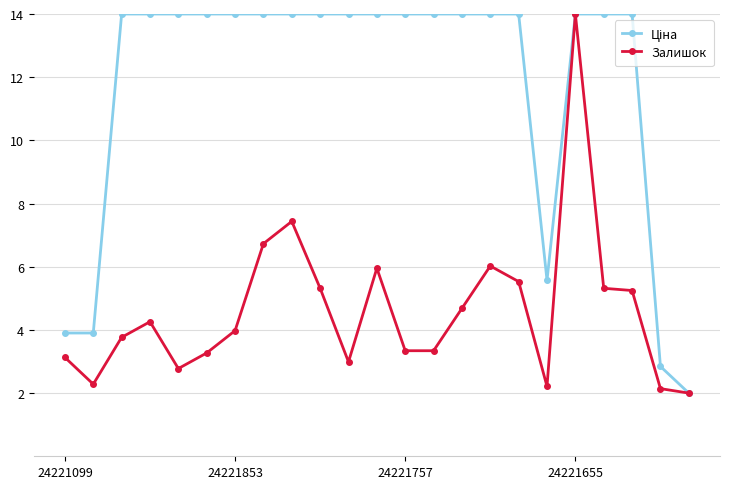

True or false: Залишок has more than 1 interior local peaks.

True